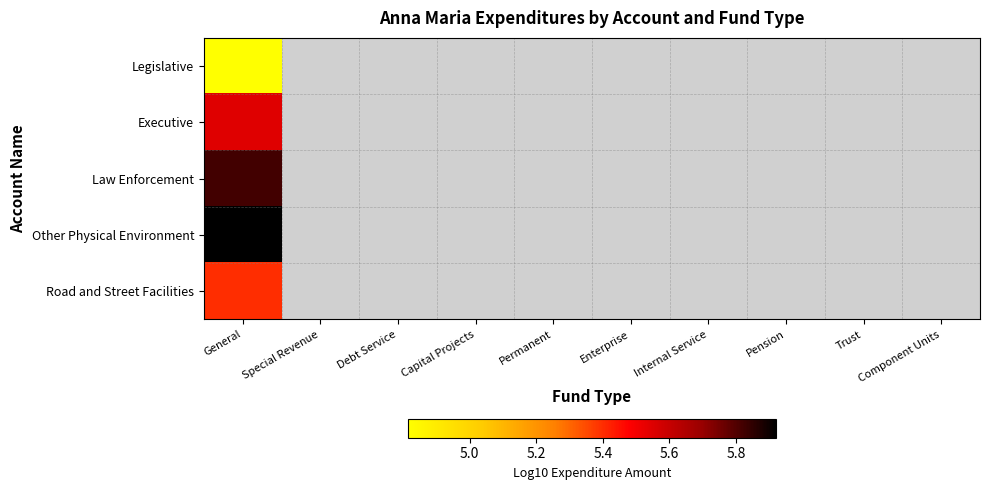

How many distinct data groups are displayed?

5